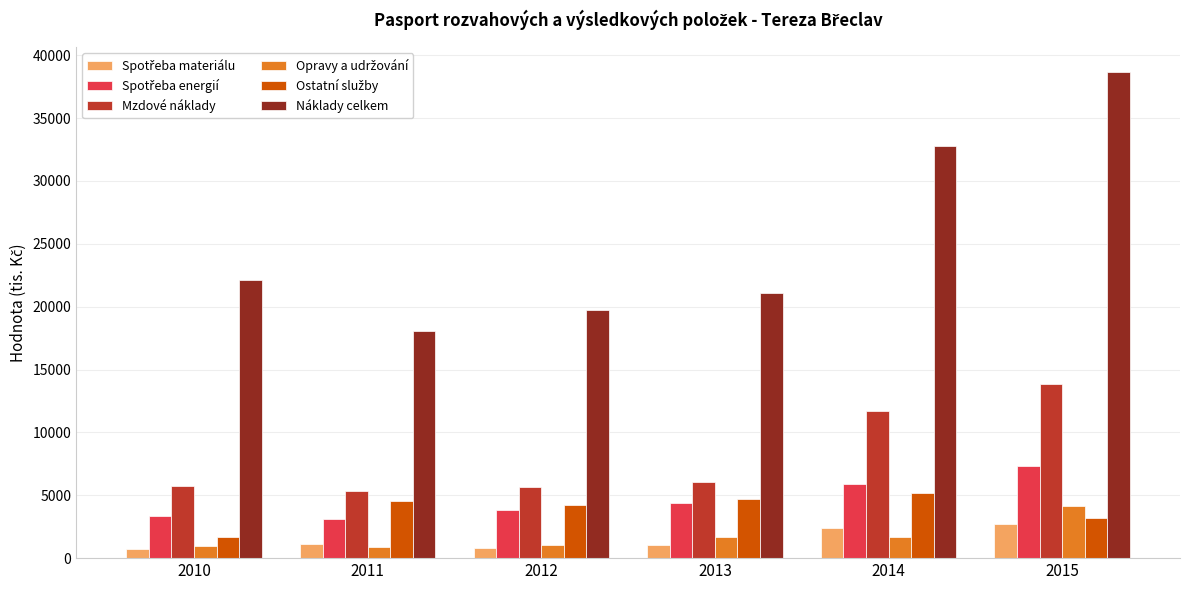

The Mzdové náklady series shows 3494 at 2014. True or false?

False